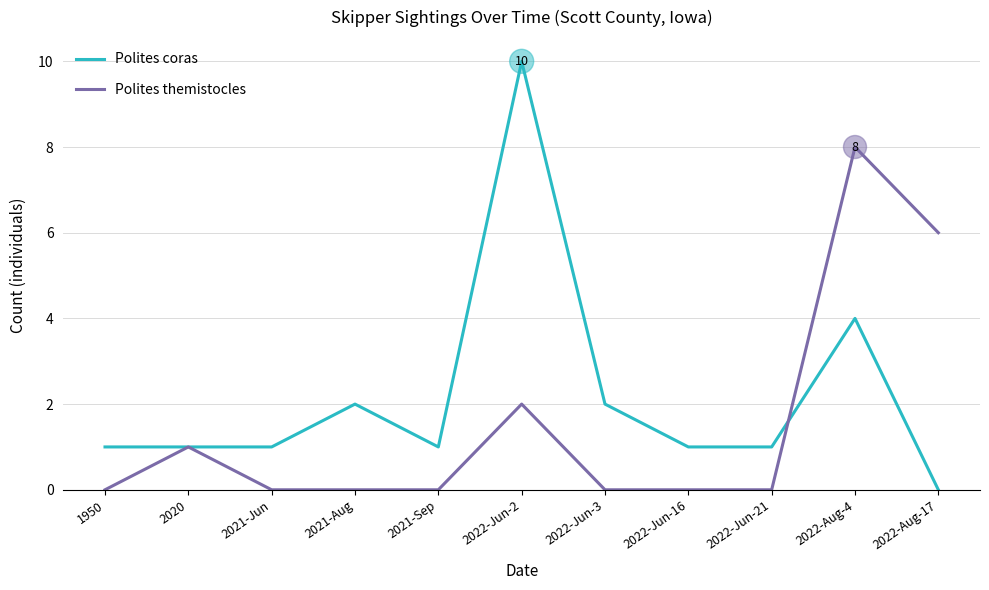

Which series has the largest total across all categories?

Polites coras